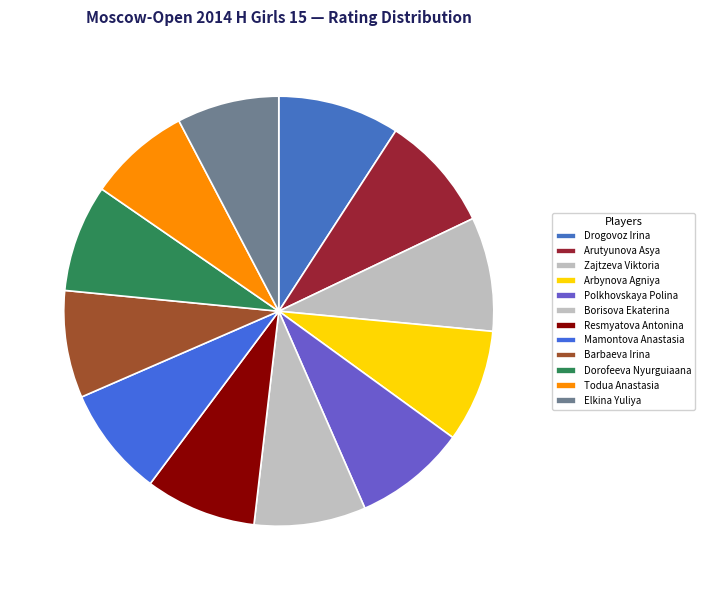

Is there any slice that represents more than half of the pie?

No